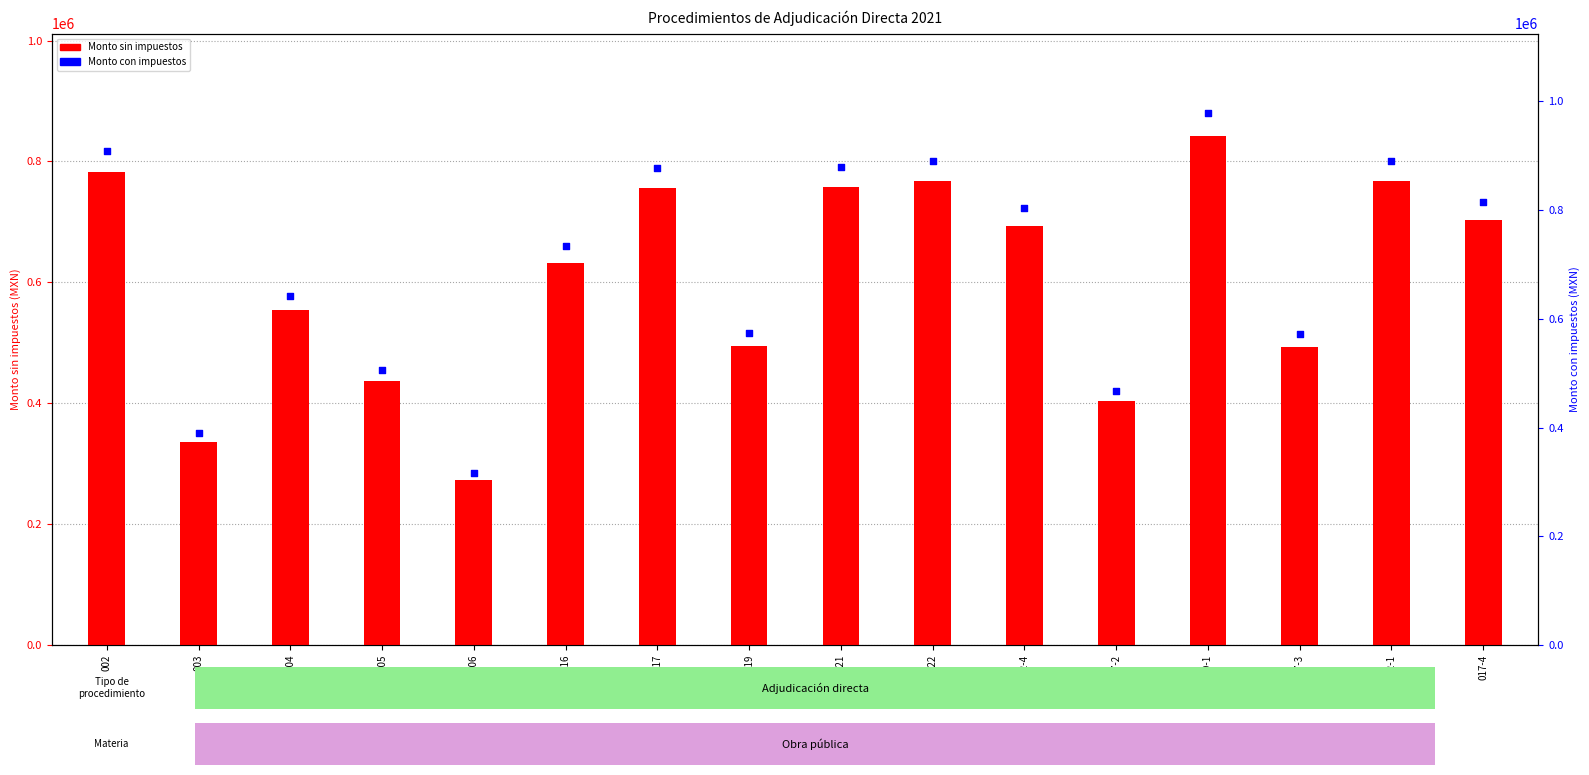

At how many categories does at least one series exceed 708869?

9